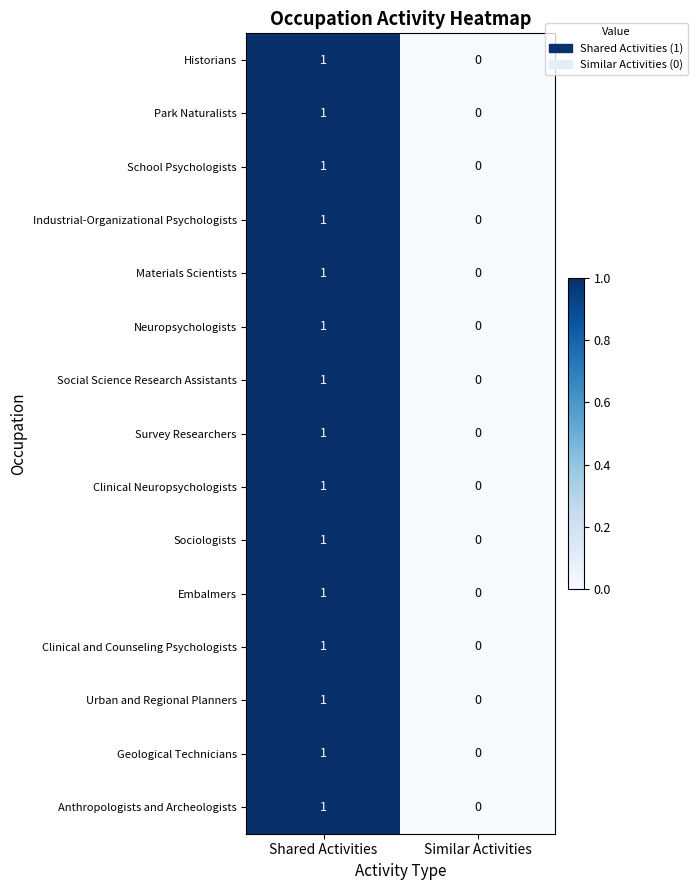

At which category is the sum across all series the highest?

Shared Activities